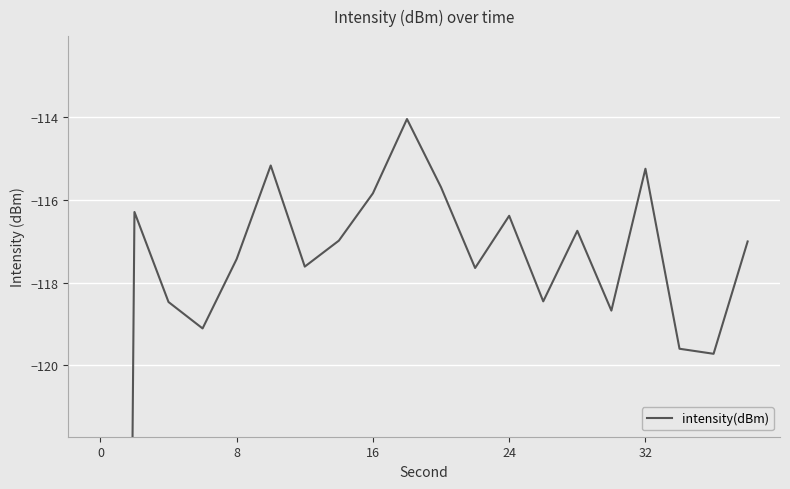

What is the sum of all values?

-2439.0